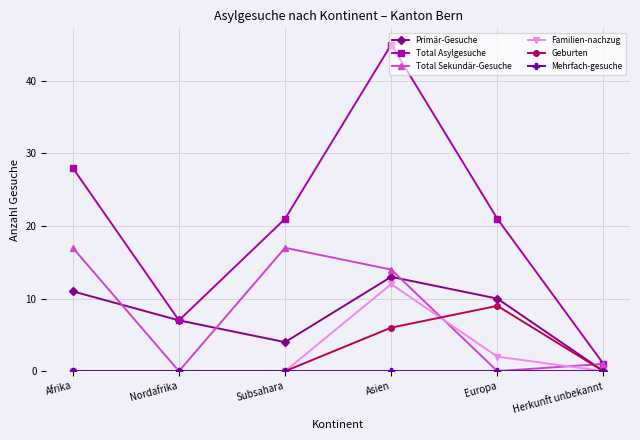

How many interior local valleys does the Primär-Gesuche series have?

1